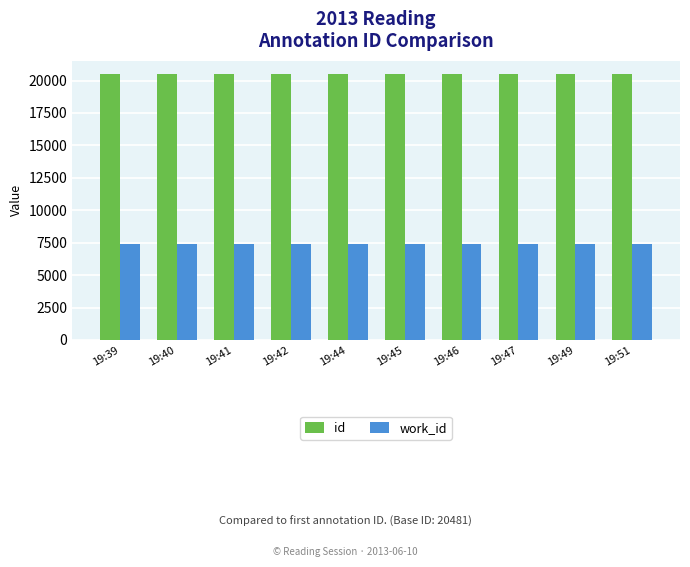

What is the sum of the work_id values at 19:49 and 19:47?

14814